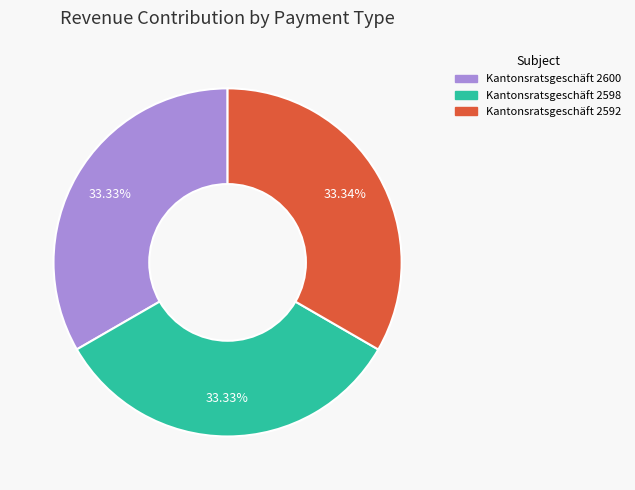

True or false: Kantonsratsgeschäft 2592 accounts for 33% of the total.

True